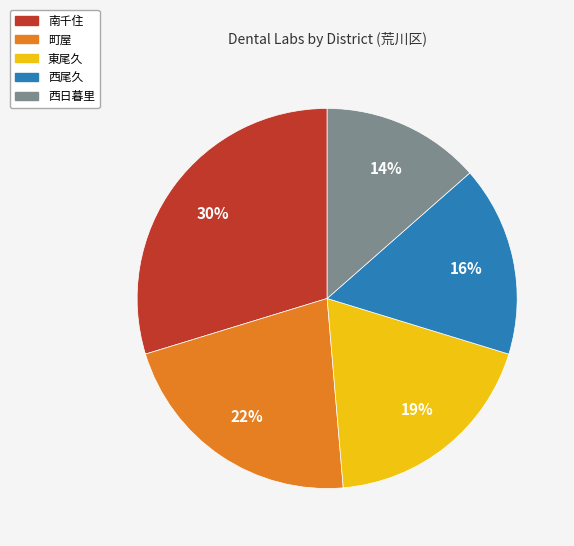

Is it true that 西尾久 is 16% of the pie?

True